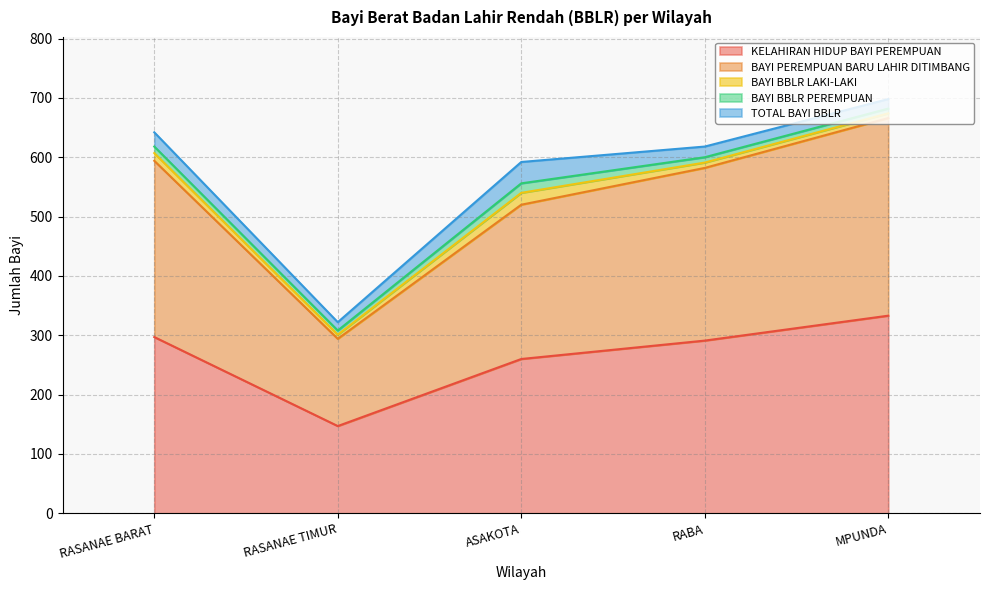

At which label is BAYI PEREMPUAN BARU LAHIR DITIMBANG closest to 240?

ASAKOTA